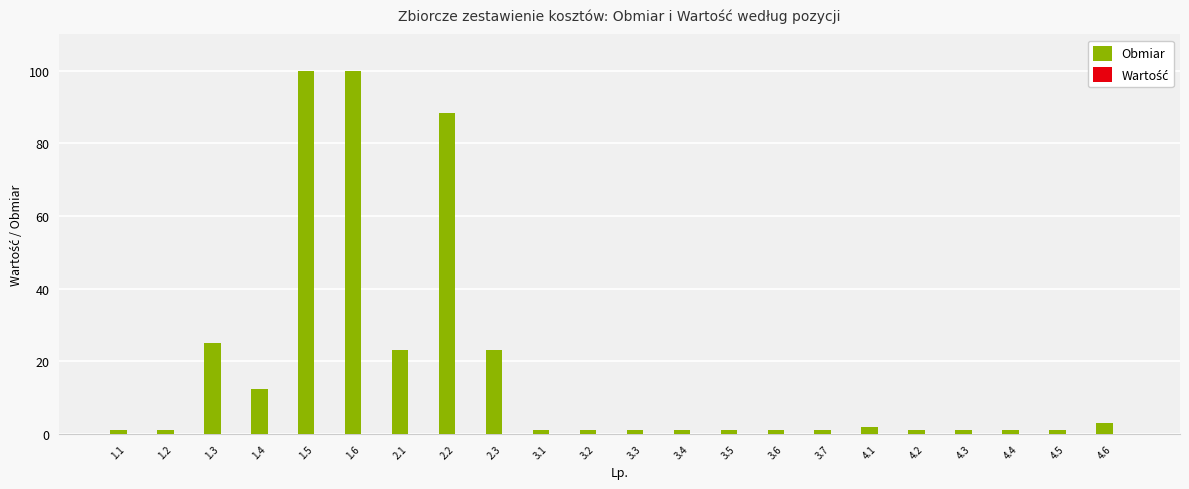

Reading right to left, list all the values displayed in this chart.

3.0	1.0	1.0	1.0	1.0	2.0	1.0	1.0	1.0	1.0	1.0	1.0	1.0	23.2	88.4	23.2	100.0	100.0	12.5	25.0	1.0	1.0